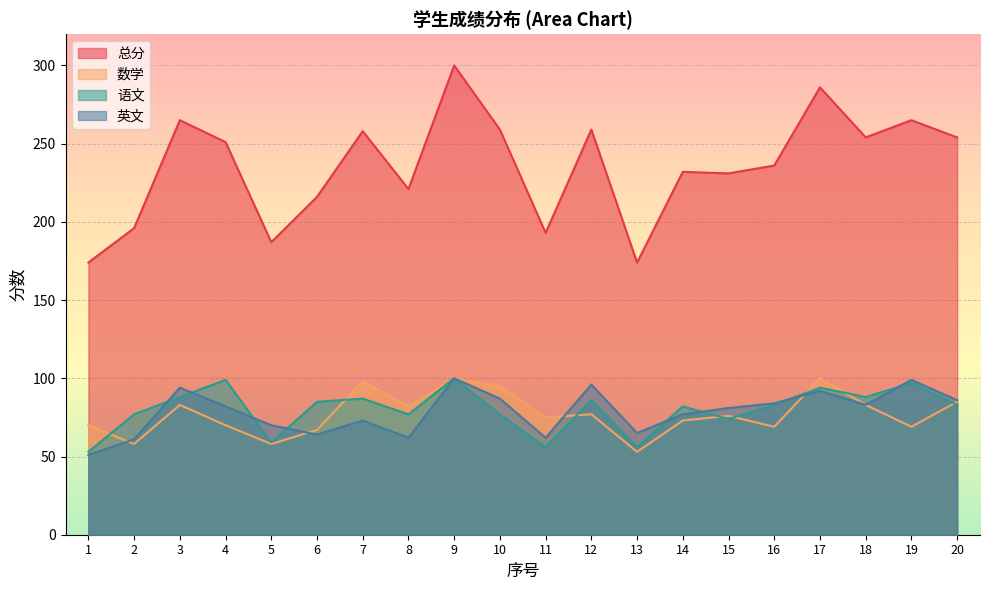

Where is the first local maximum for 总分?

3